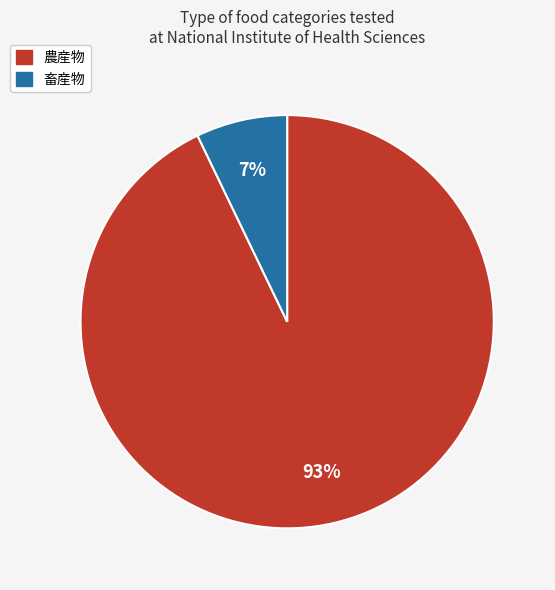

Which category has the biggest portion of the pie?

農産物